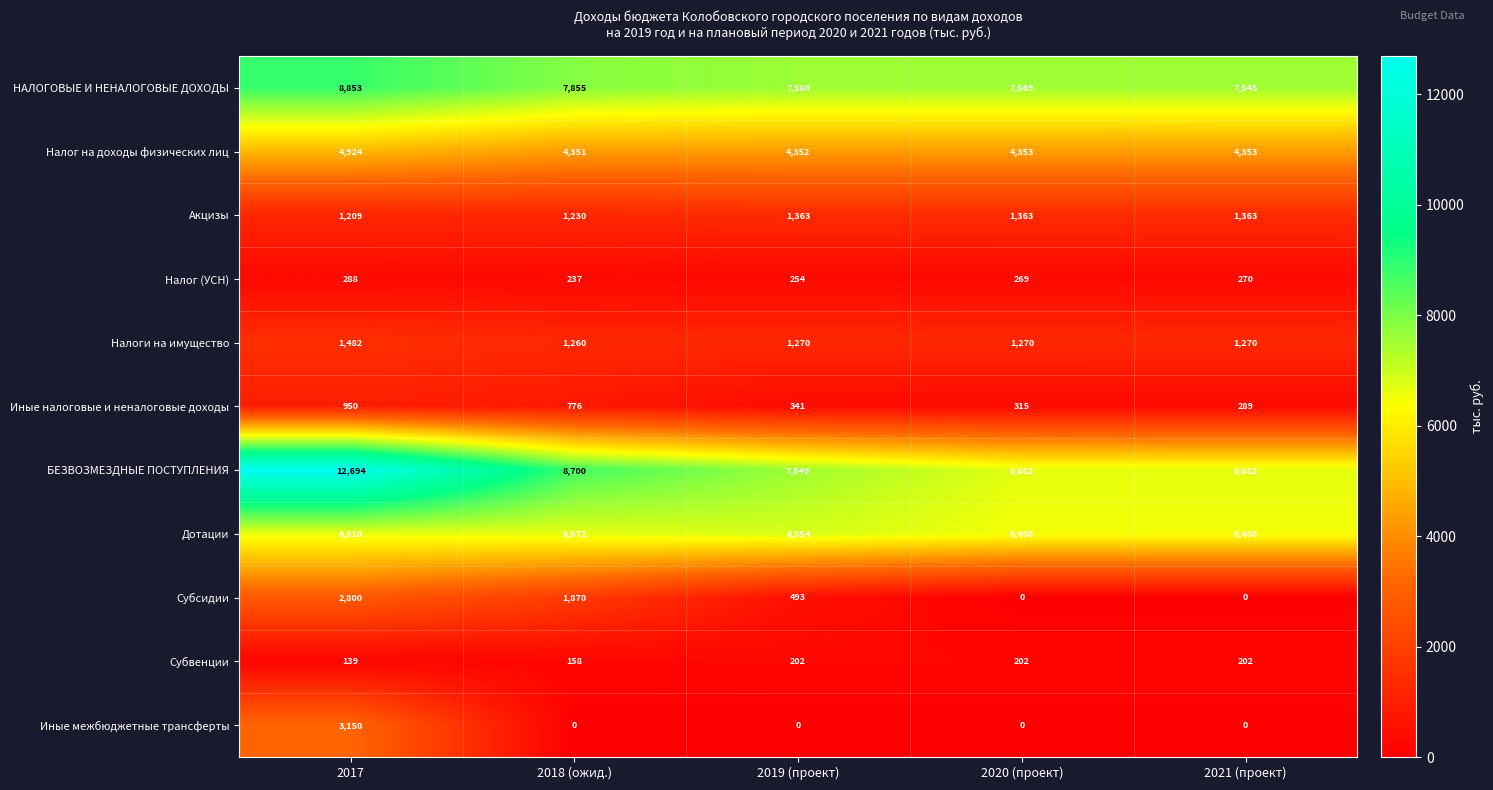

Which series has the widest spread of values?

БЕЗВОЗМЕЗДНЫЕ ПОСТУПЛЕНИЯ